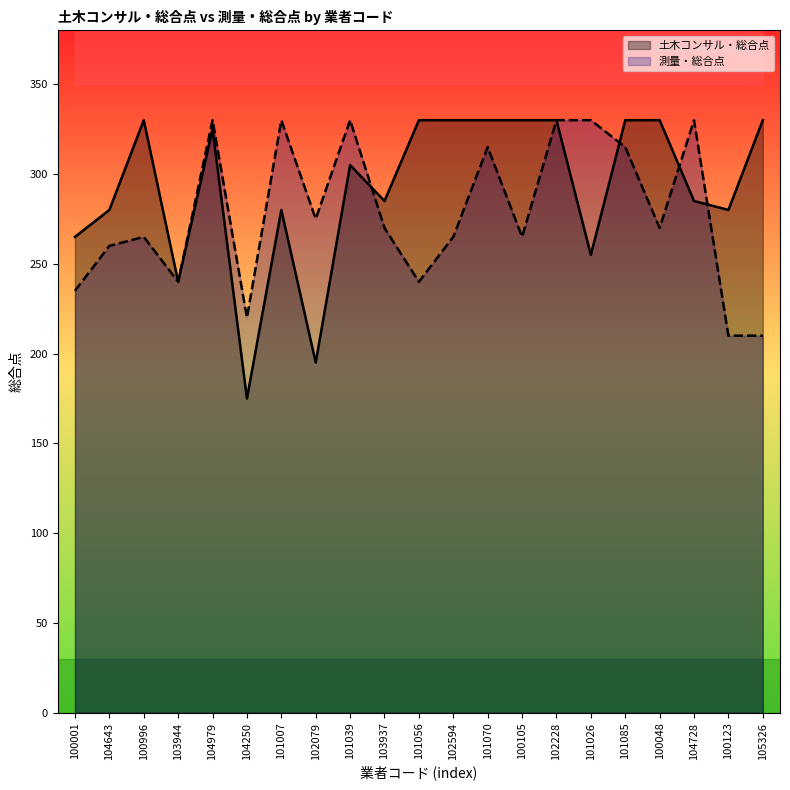

What are all the series names shown in the legend?

土木コンサル・総合点, 測量・総合点